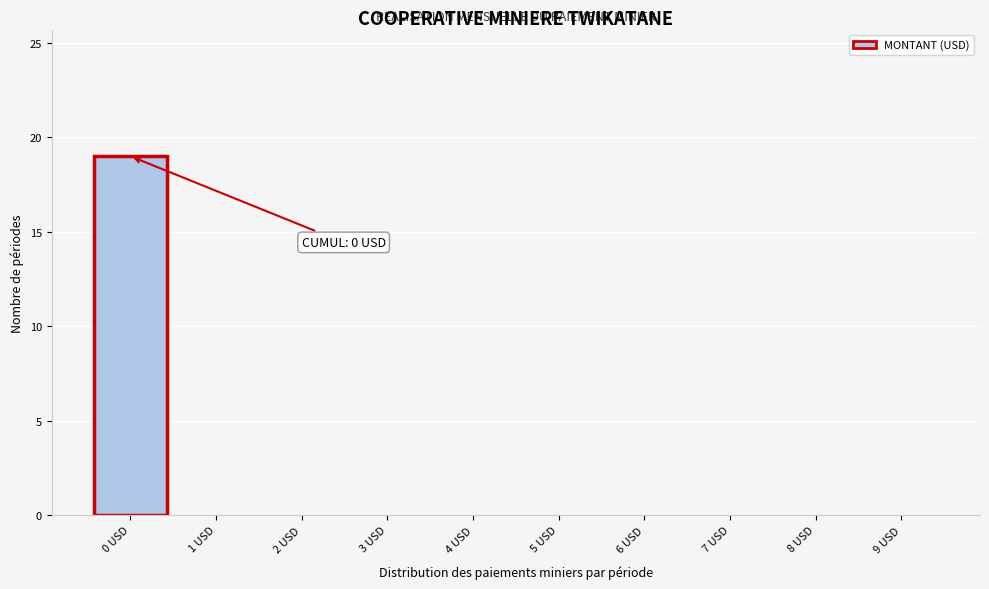

Reading right to left, extract all data points from this chart.

9 USD=0	8 USD=0	7 USD=0	6 USD=0	5 USD=0	4 USD=0	3 USD=0	2 USD=0	1 USD=0	0 USD=19